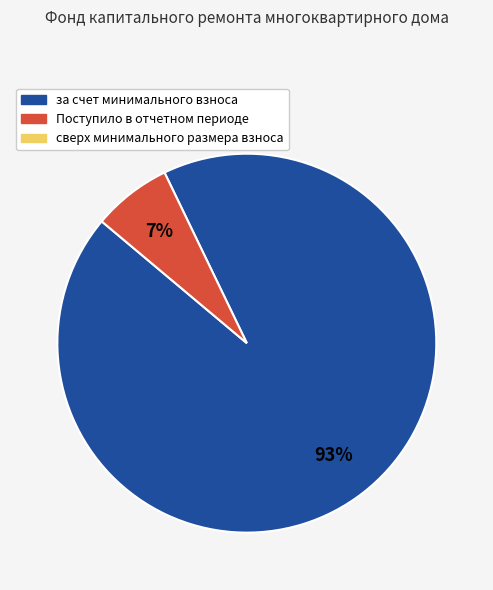

Does any single category account for the majority?

Yes